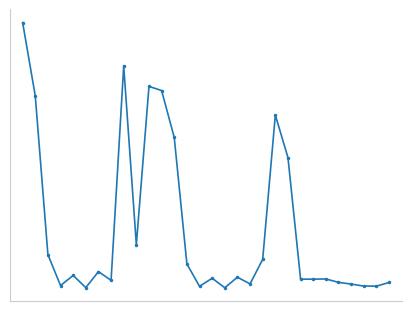

Is this an area chart (filled region under the line)?

No